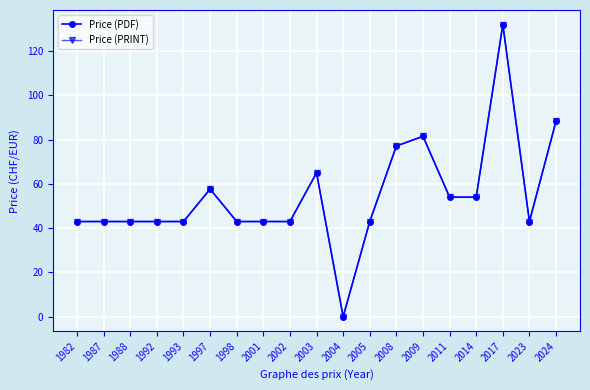

Which has a higher value, 1982 or 1993?

1982